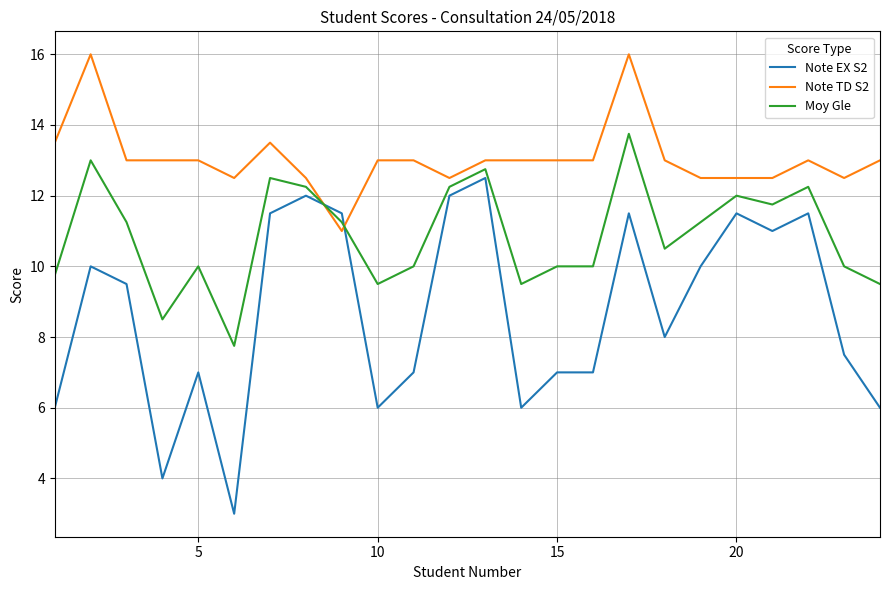

What is the highest value of the Note EX S2 series?

12.5